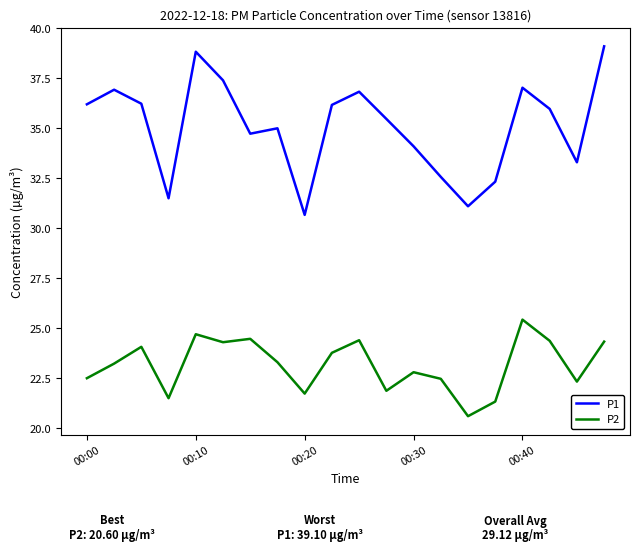

List the series in order of their peak value, lowest first.

P2, P1